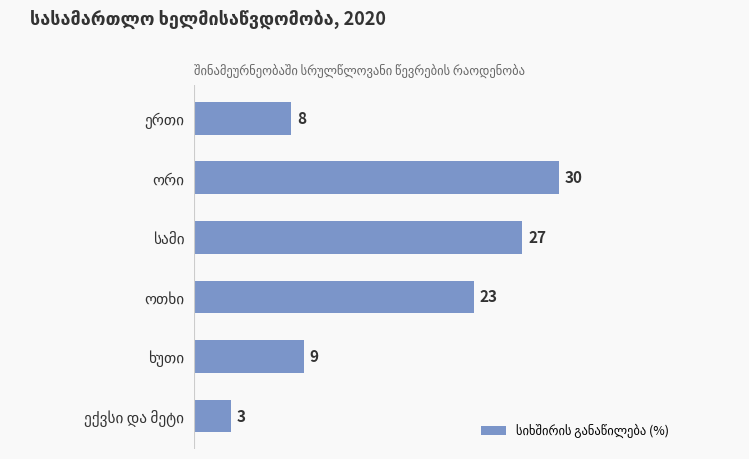

What is the value of the 5th bar from the top?

9